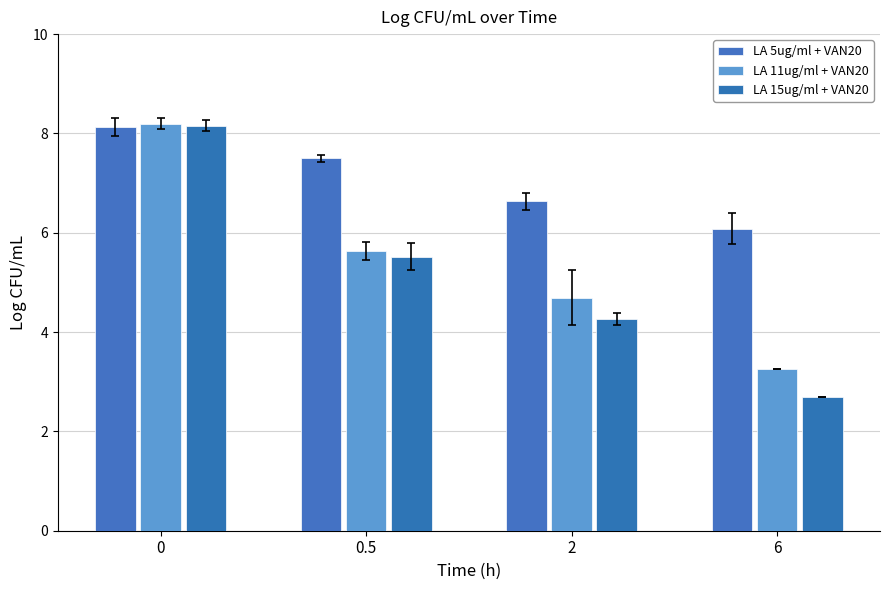

Is the value of LA 11ug/ml + VAN20 at 0.5 greater than the value of LA 15ug/ml + VAN20 at 0.5?

Yes